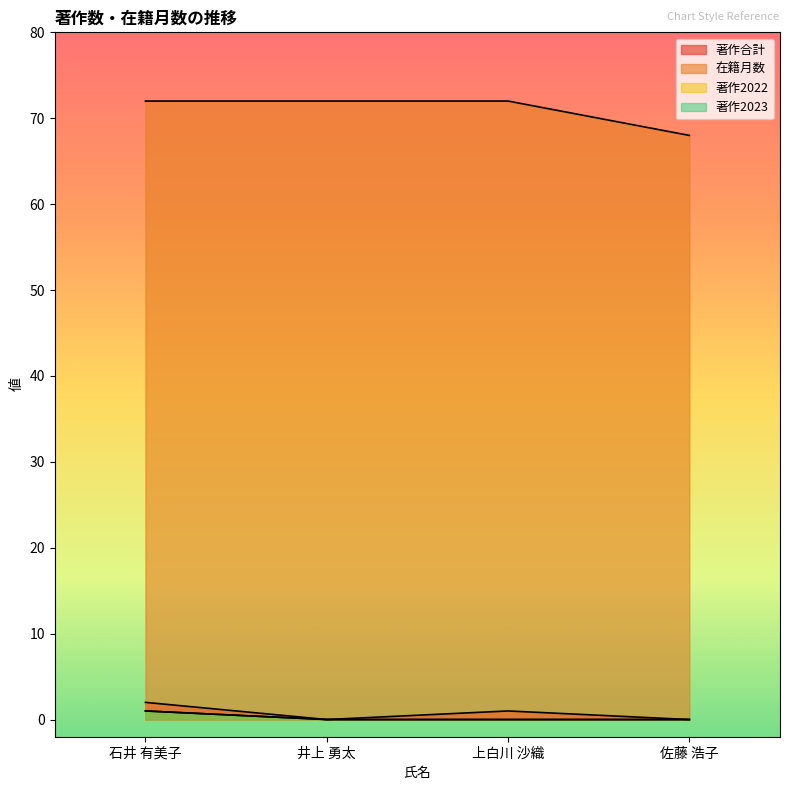

Reading left to right, extract all data points from this chart.

著作合計: 2	0	1	0
在籍月数: 72	72	72	68
著作2022: 1	0	0	0
著作2023: 1	0	0	0